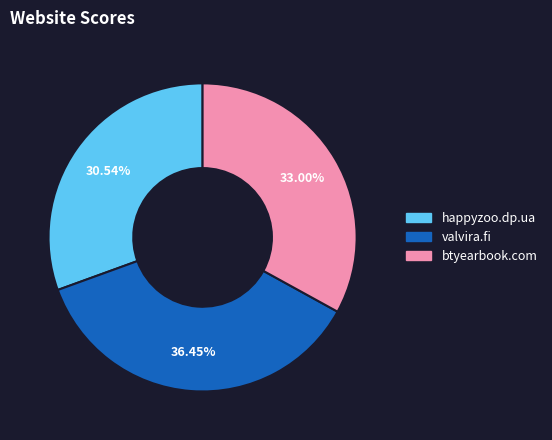

Does any single category account for the majority?

No